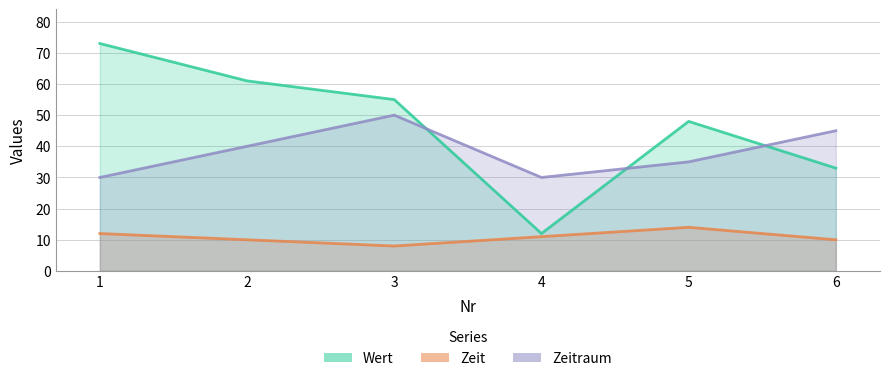

True or false: Zeitraum has a value of 30 at 1.

True